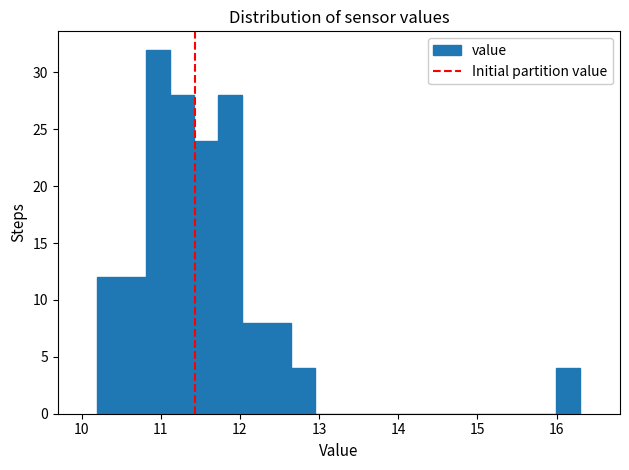

Read against the x-axis, roughly where is the centre of the tallest bar?

11.0